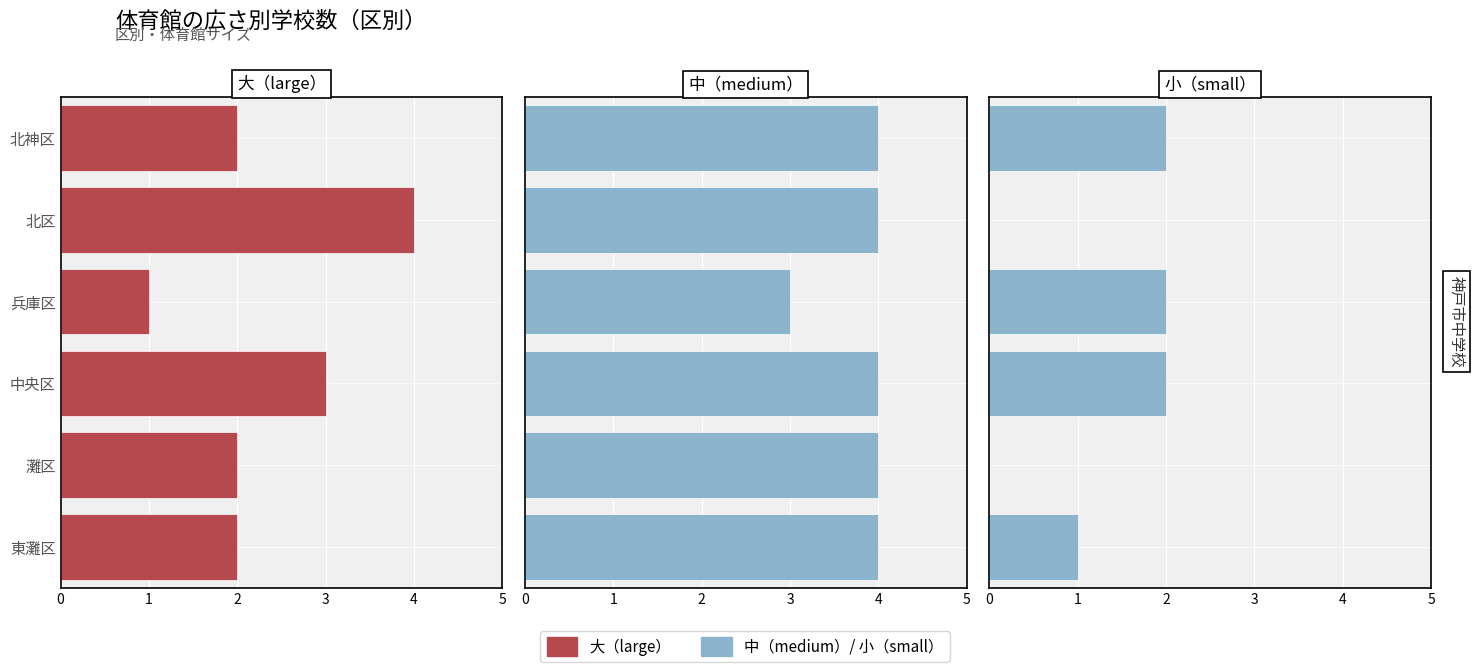

List the series in order of their peak value, lowest first.

小（small）, 大（large）, 中（medium）